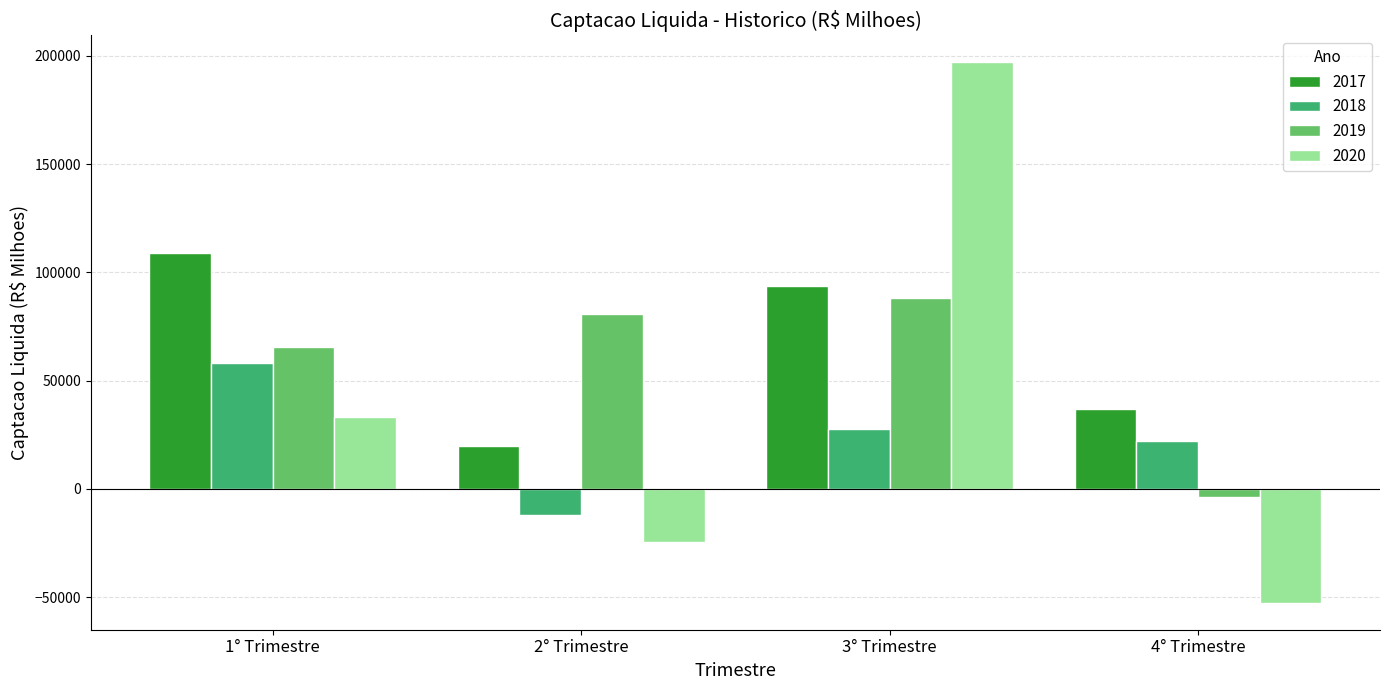

Is it true that 2020 equals 49559.0 at 1° Trimestre?

False